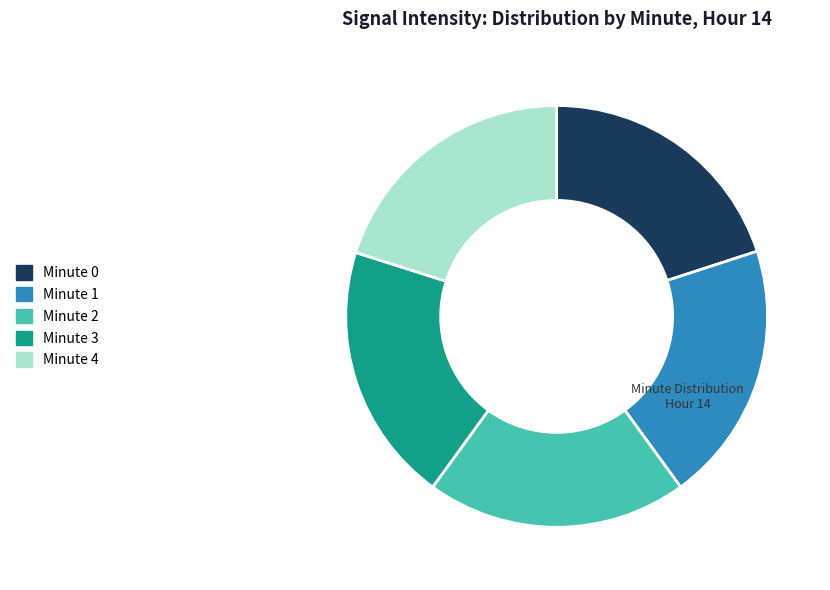

Approximately how many times larger is the value at Minute 1 compared to Minute 3?

1.0